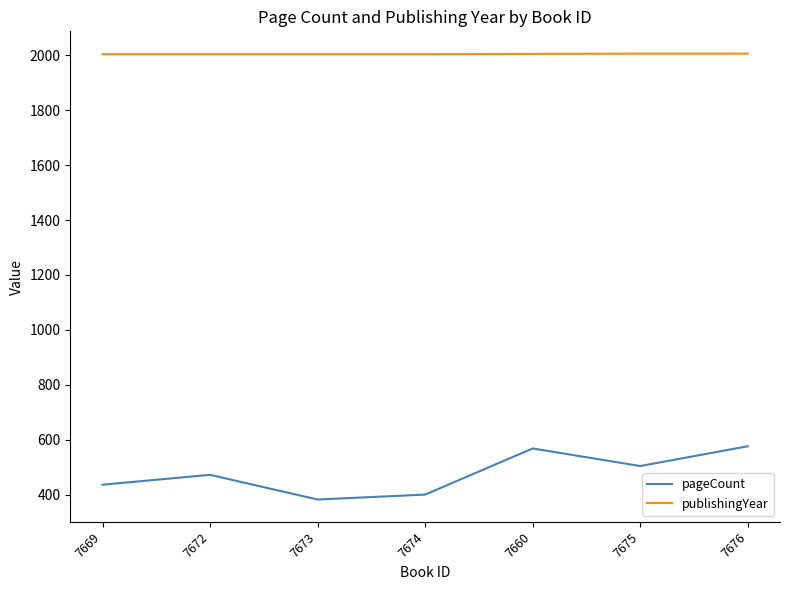

Rank the series by their average value, from lowest to highest.

pageCount, publishingYear